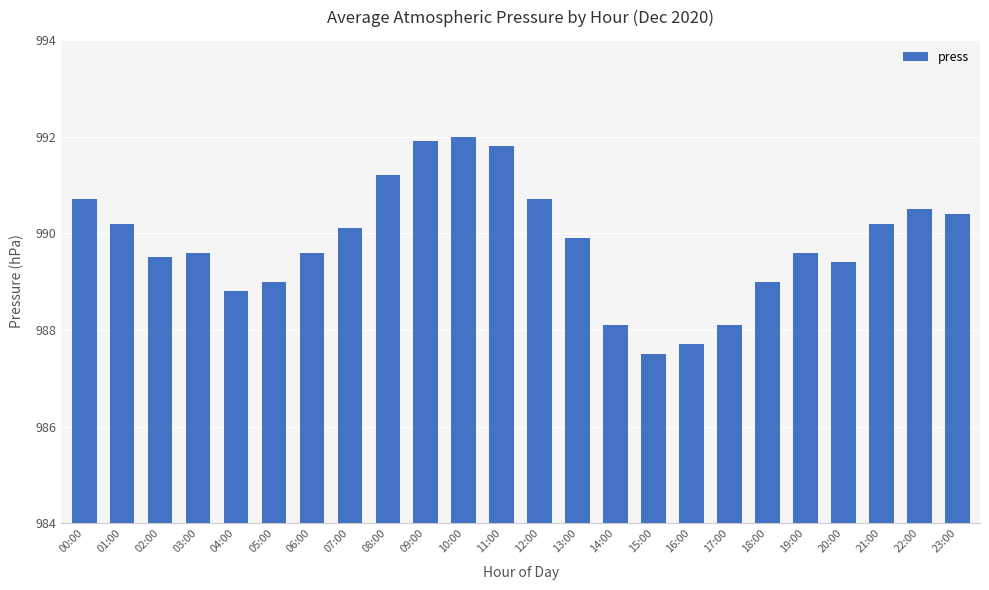

Read the value at 02:00.

989.5